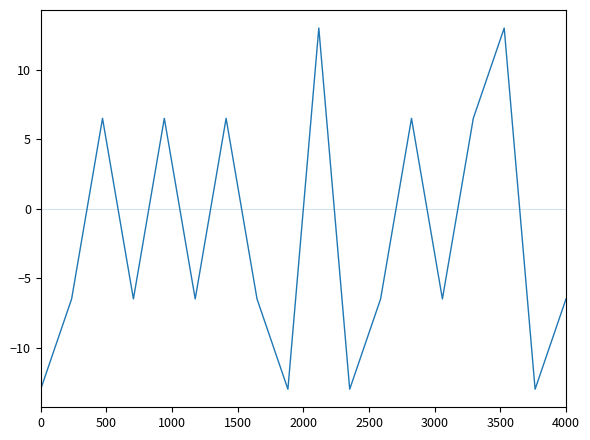

Reading left to right, extract all data points from this chart.

-13.0	-6.5	6.5	-6.5	6.5	-6.5	6.5	-6.5	-13.0	13.0	-13.0	-6.5	6.5	-6.5	6.5	13.0	-13.0	-6.5